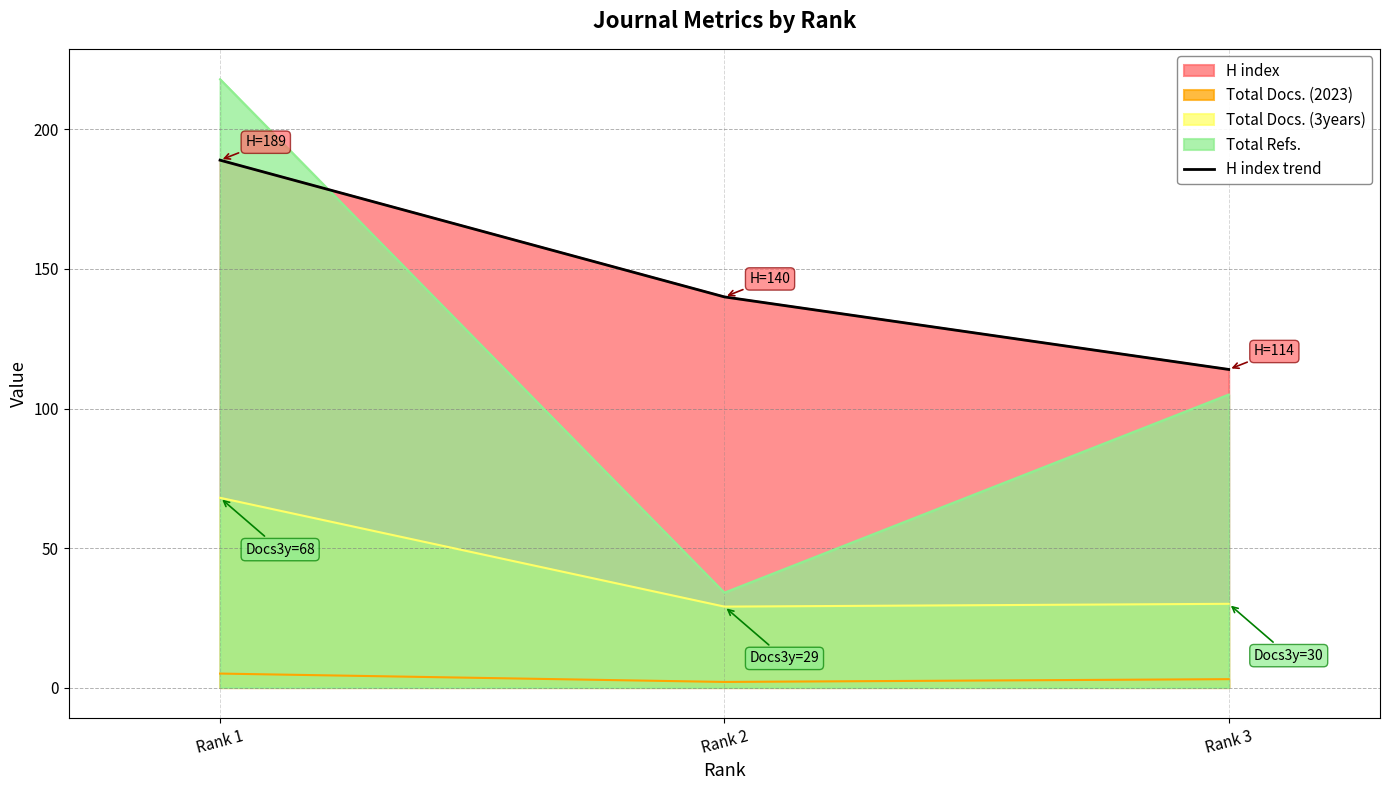

Read the value at Rank 1, to the nearest 10.

190